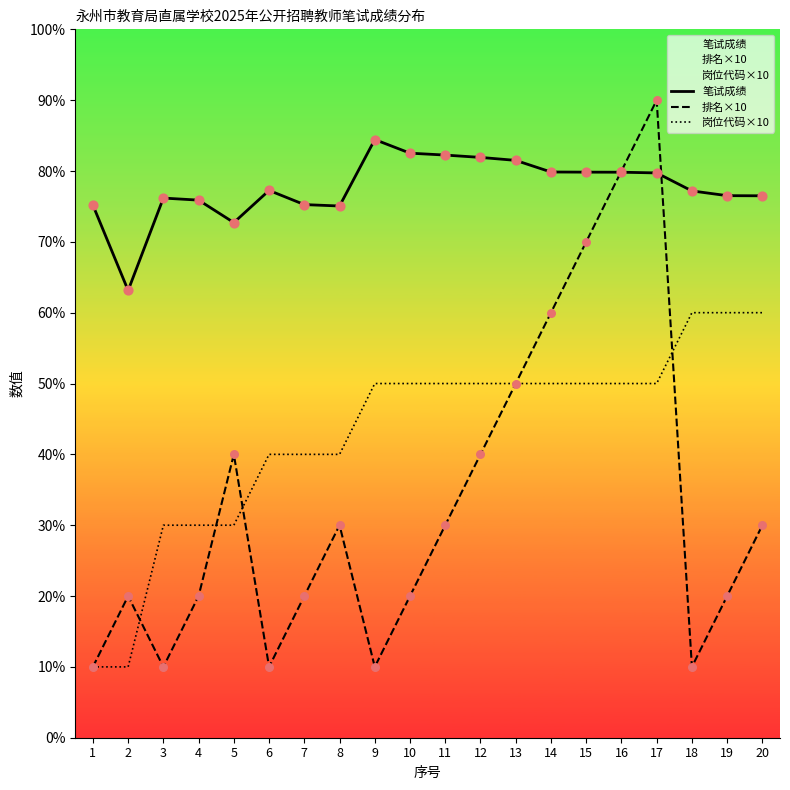

Which series has the widest spread of Y values?

排名×10